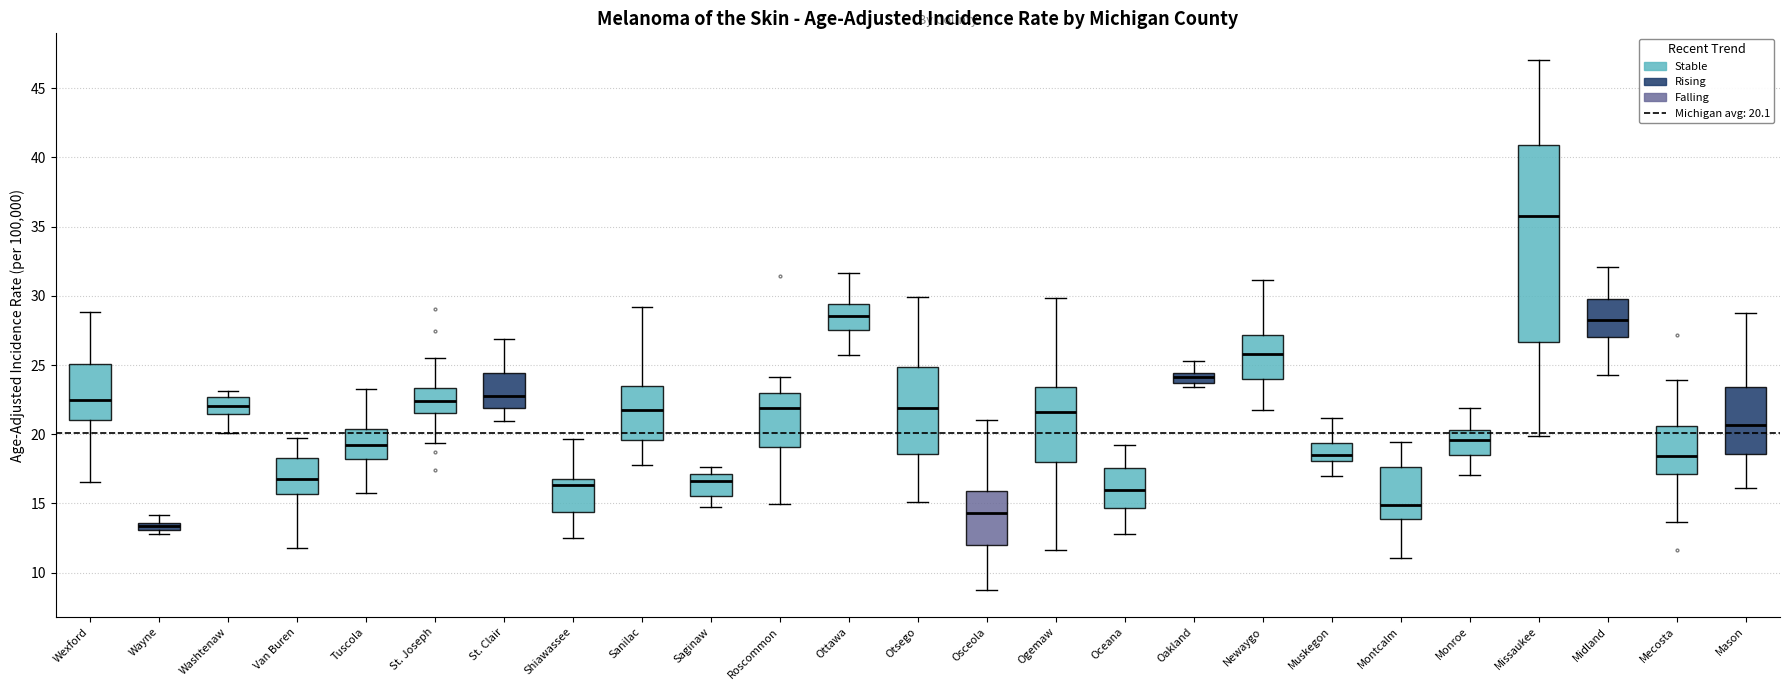

Which box has the lowest median line?

Wayne